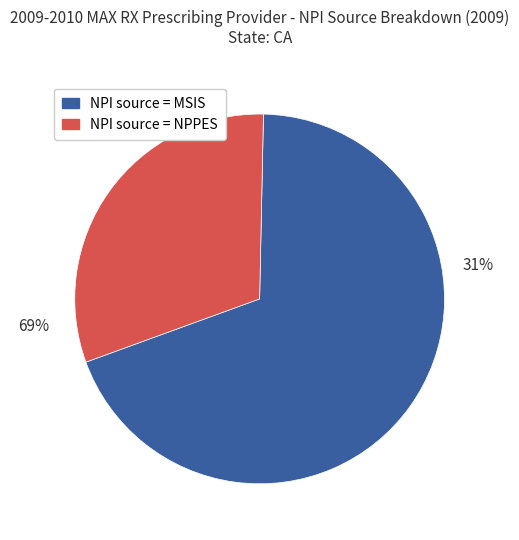

True or false: NPI source = MSIS accounts for 75% of the total.

False